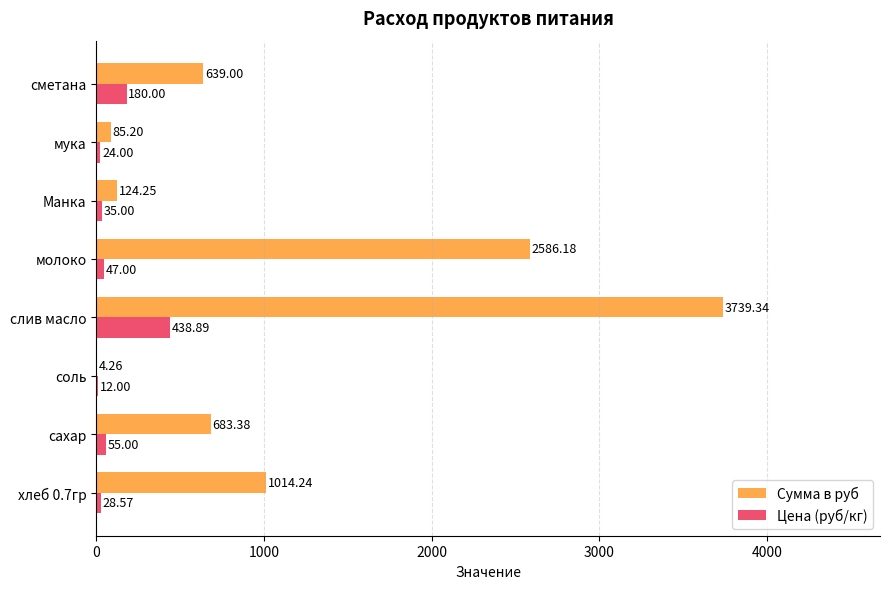

Between соль and сметана, which series saw the biggest shift?

Сумма в руб